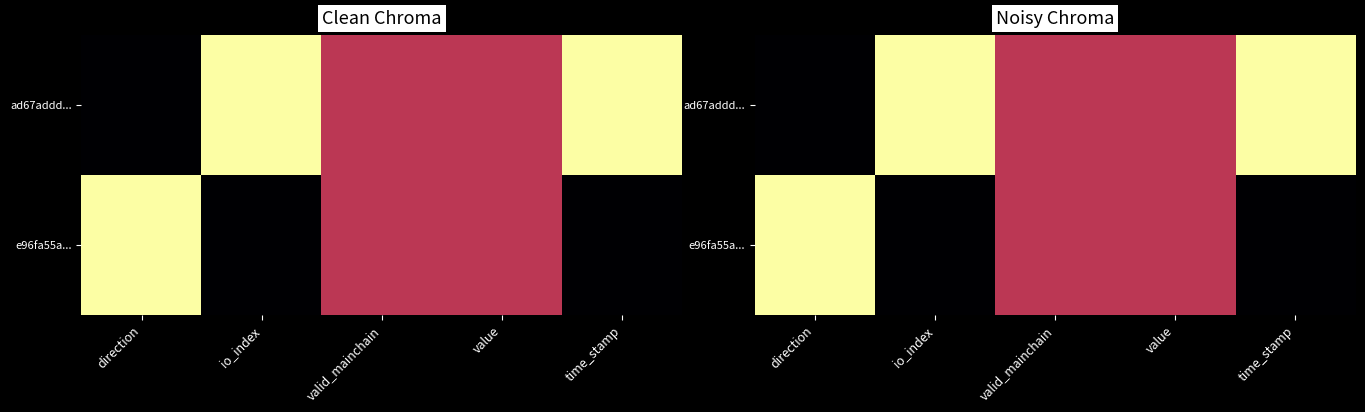

What is the sum of the ad67addd... values at direction and io_index?

1.0